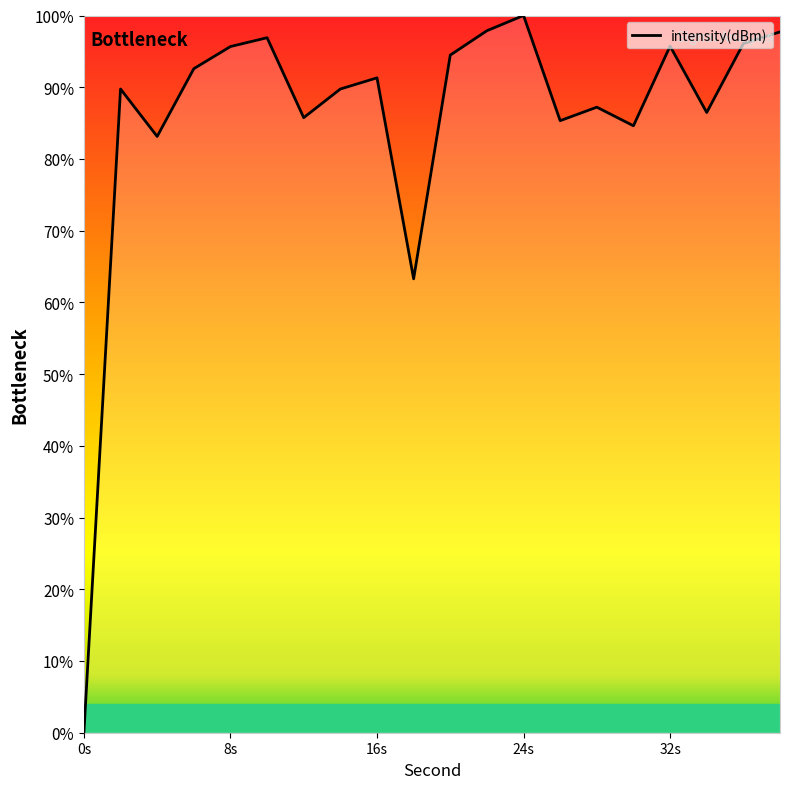

What is the difference between the maximum and minimum values?

100.0